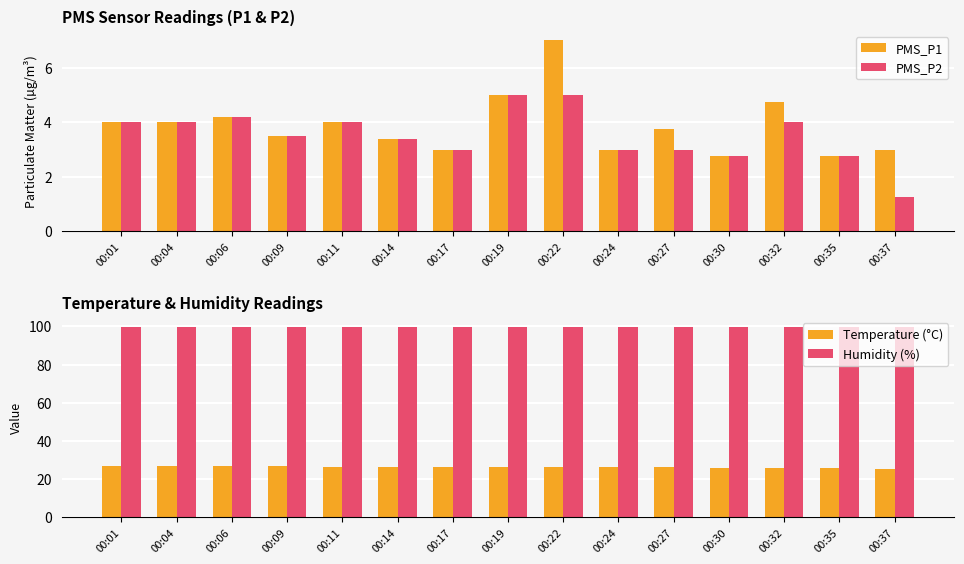

What is the spread (max minus min) of values at 00:01?

95.9